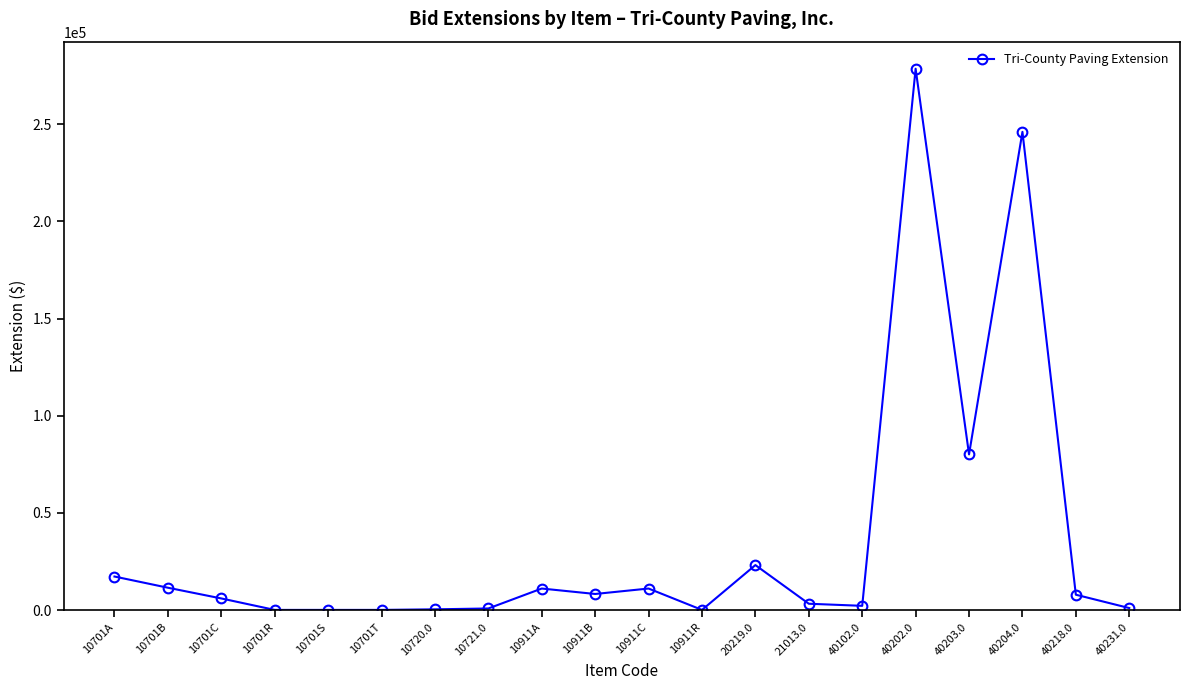

What is the sum of all values?

709275.9